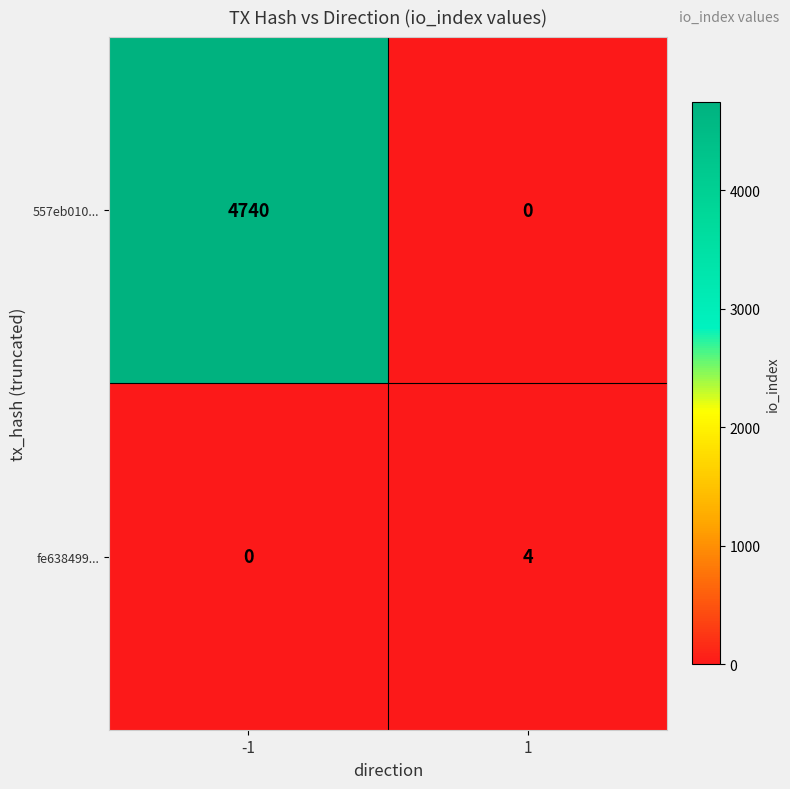

Reading left to right, extract all data points from this chart.

557eb010...: -1=4740	1=0
fe638499...: -1=0	1=4